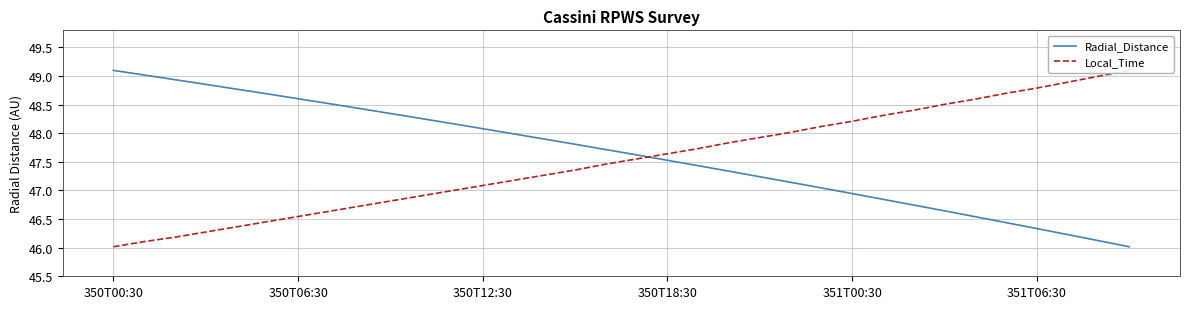

What is the lowest value of the Radial_Distance series?

46.0